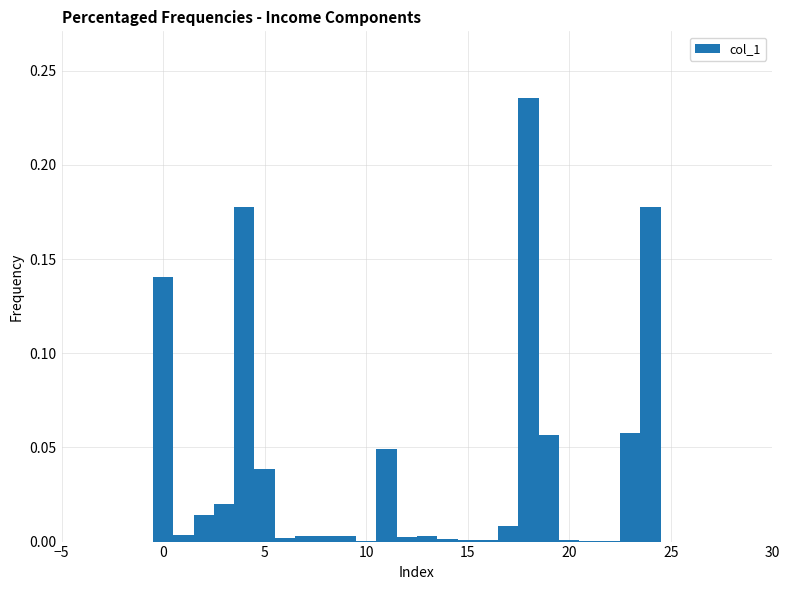

Read against the x-axis, roughly where is the centre of the tallest bar?

18.0